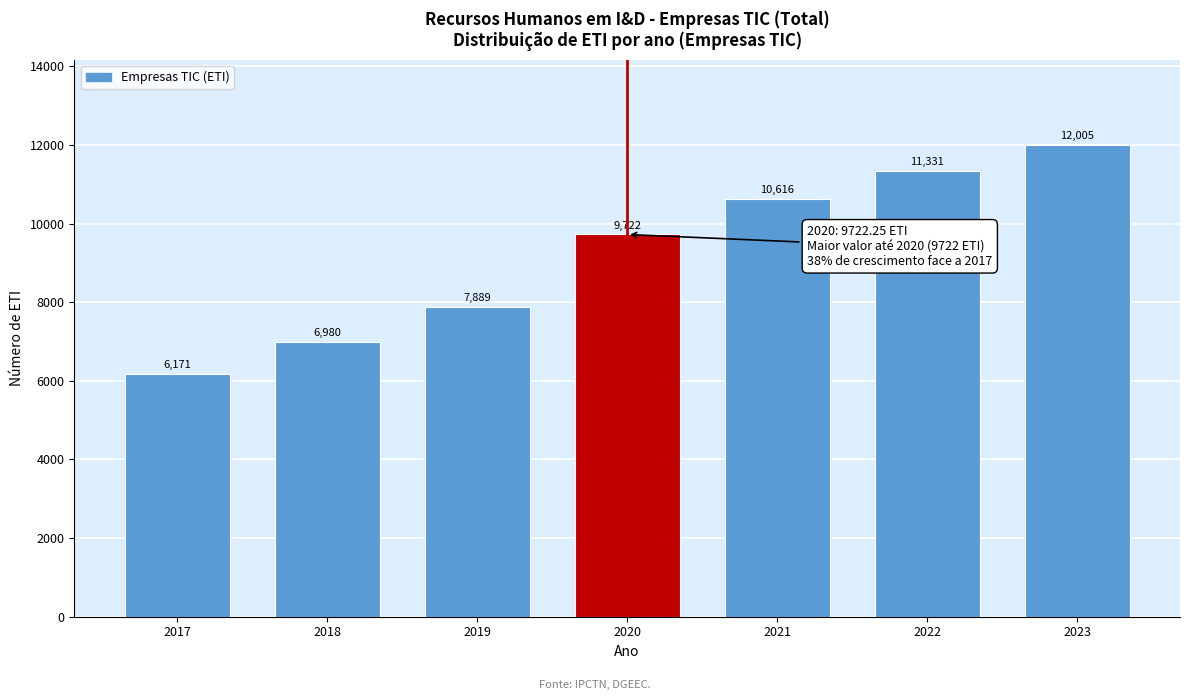

What is the change in value from 2017 to 2018?

+809.0